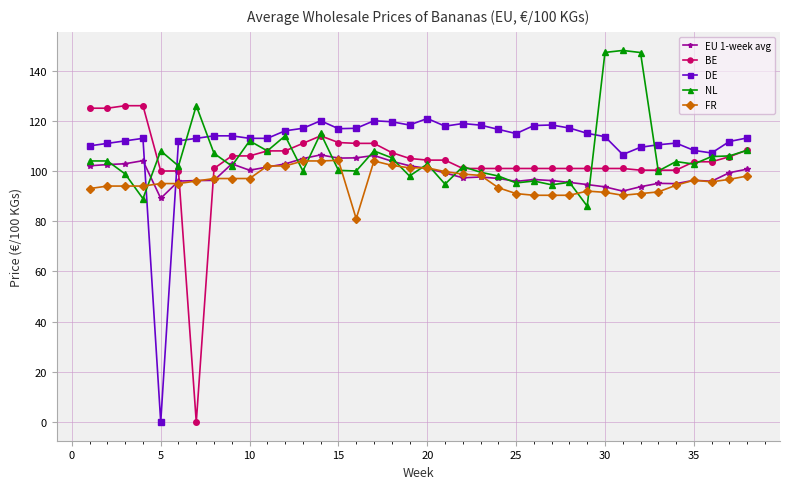

What is the value of the BE point at the 18th from the left?

107.3